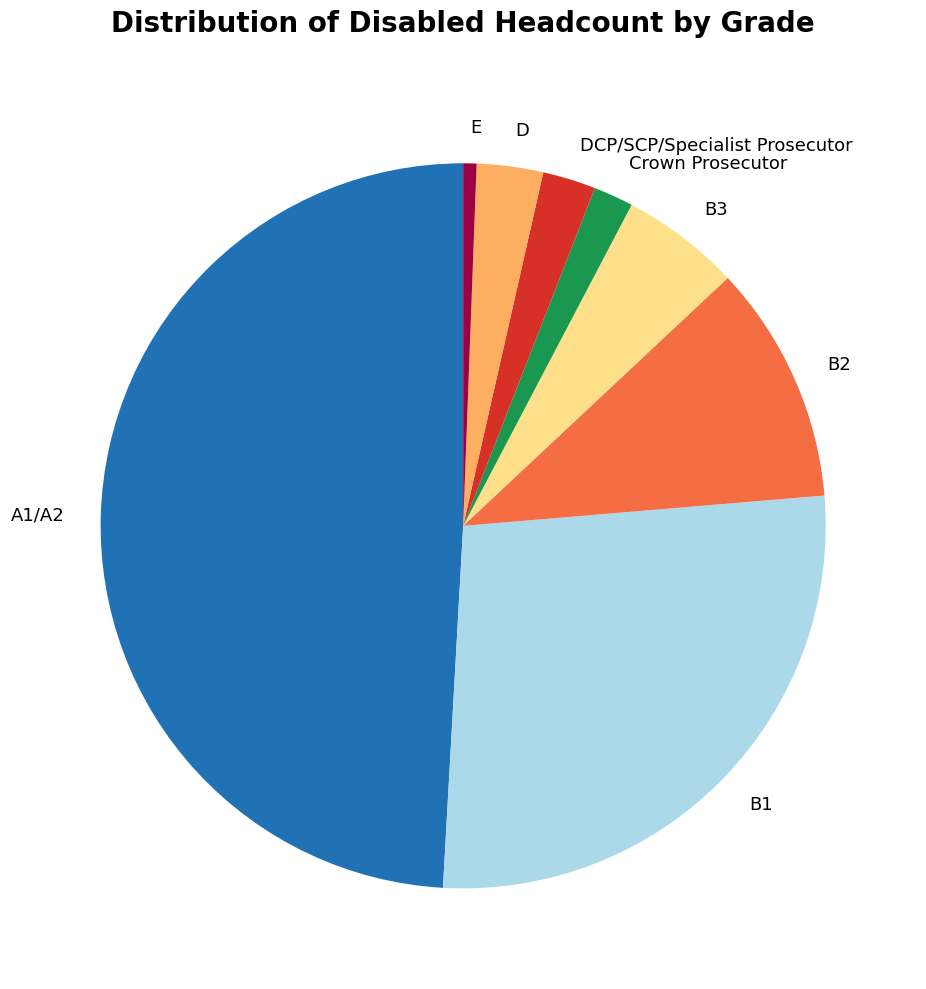

What is the smallest slice in the pie chart?

E